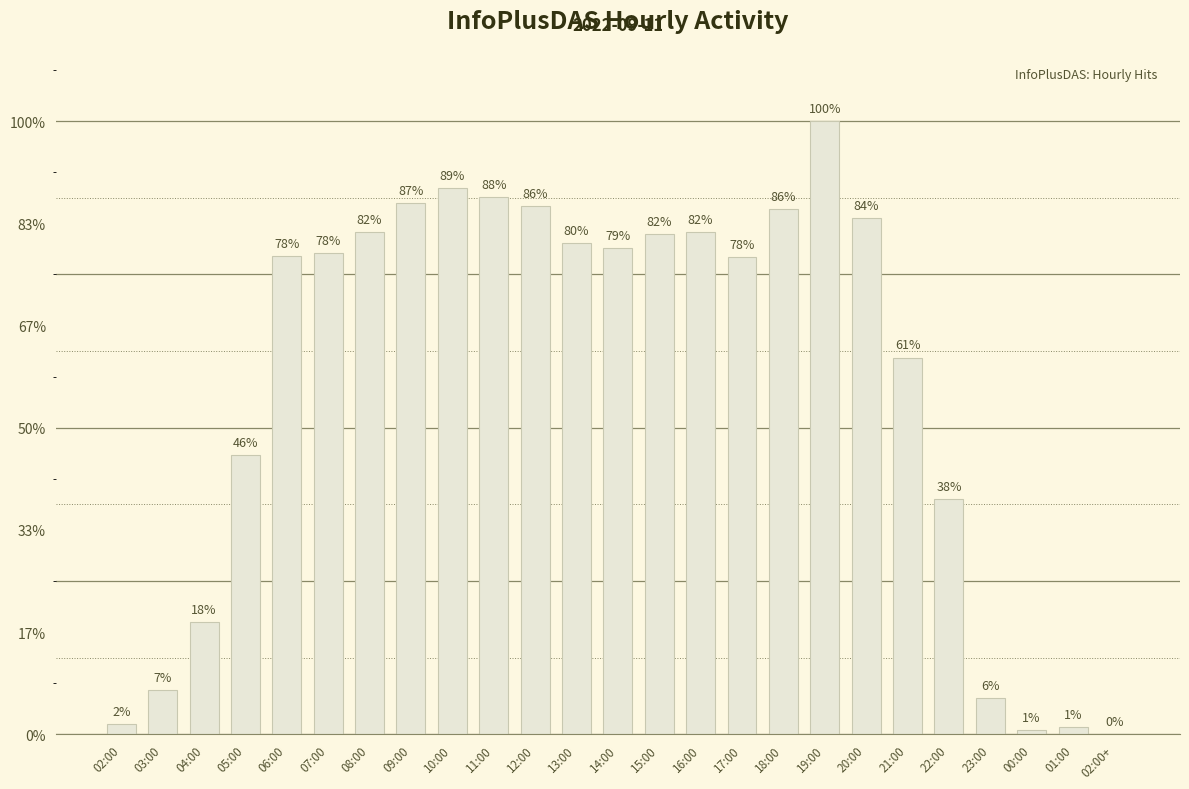

Are the bars horizontal?

No